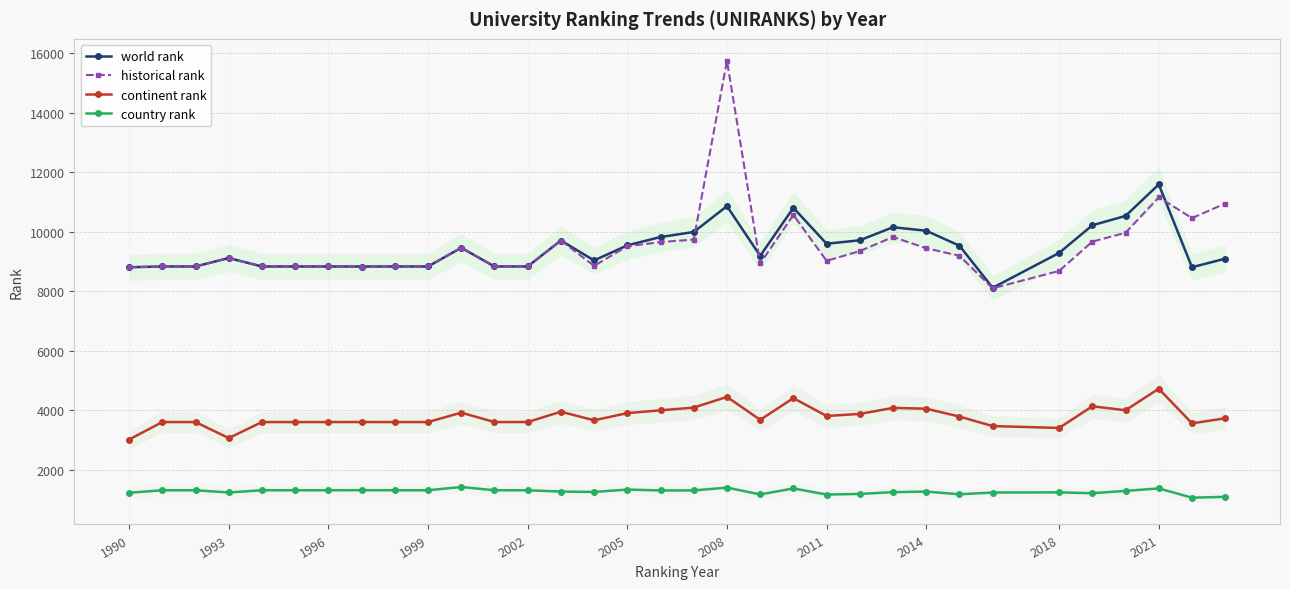

Does the chart have visible grid lines?

Yes